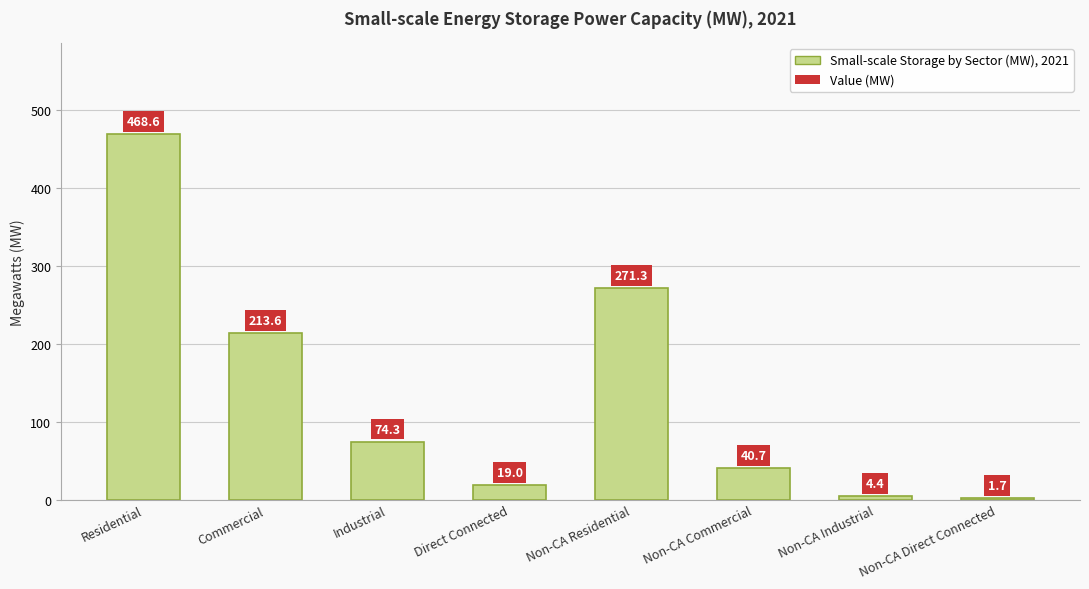

The chart shows a value of 191.8 at Residential. True or false?

False